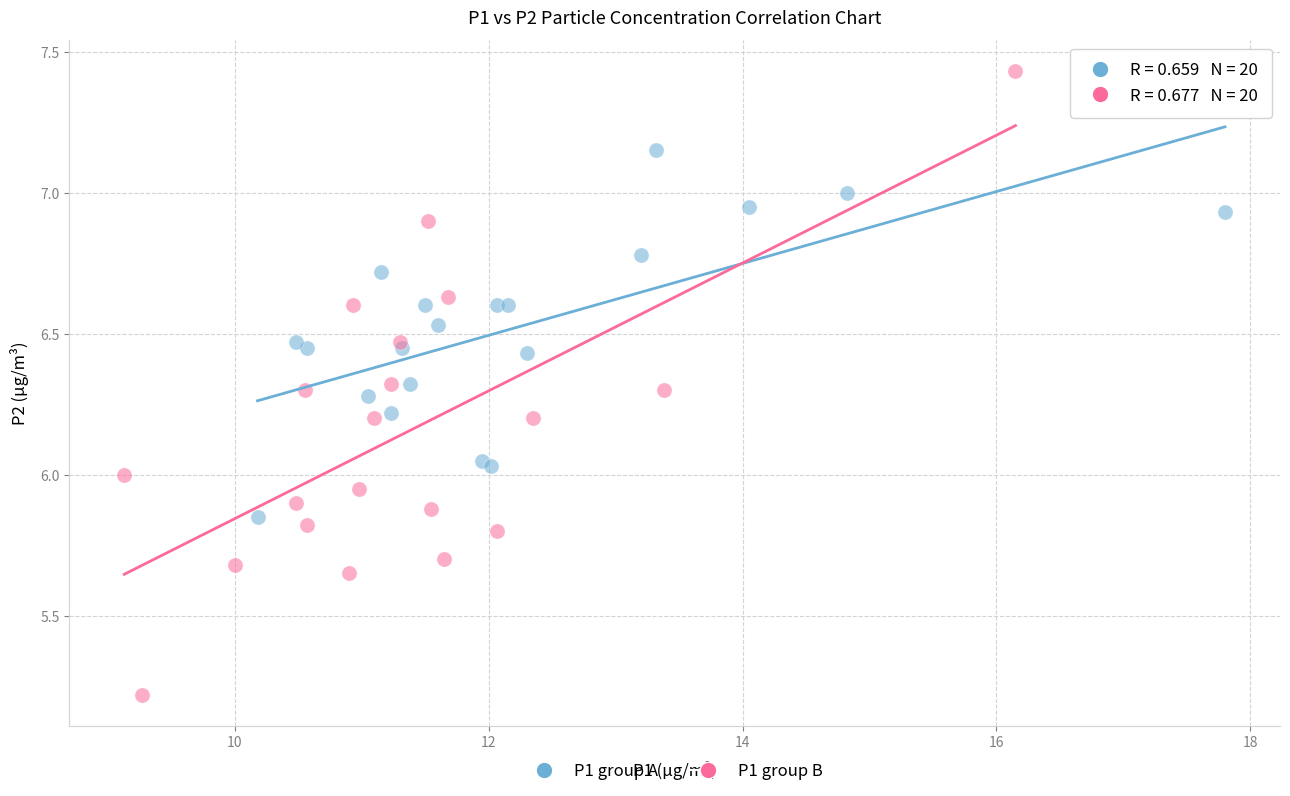

Which series reaches the maximum Y coordinate?

P1 group B